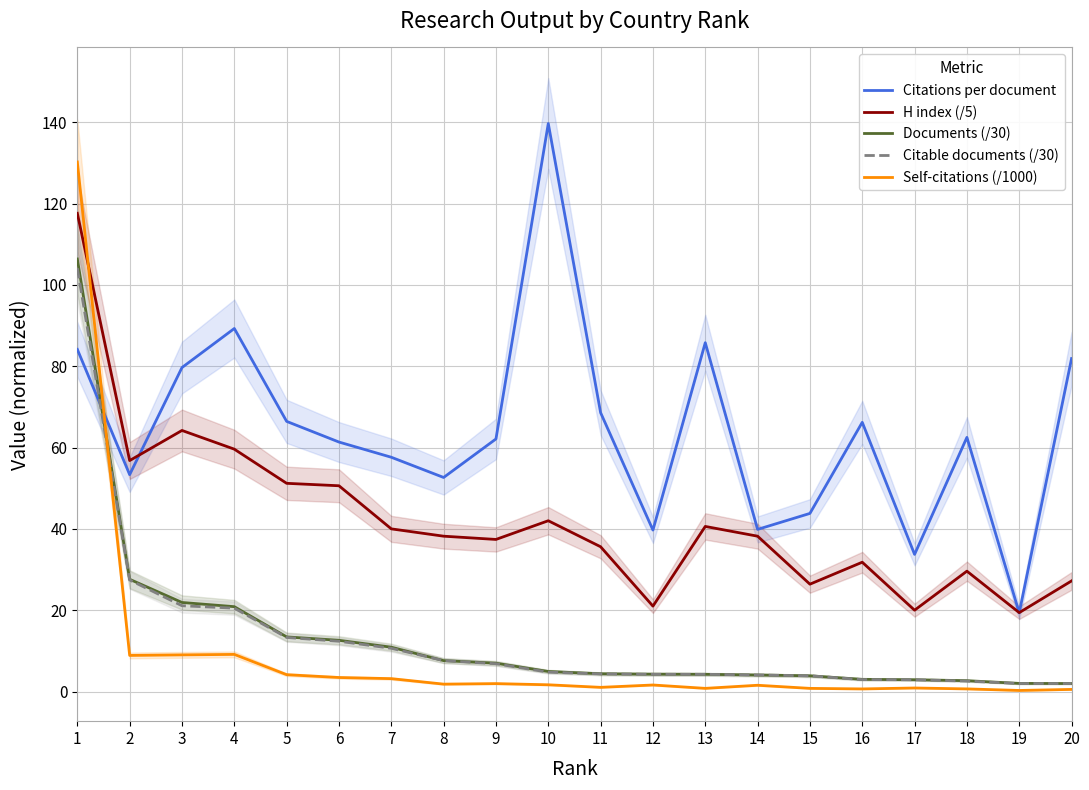

How many times do Self-citations (/1000) and Citable documents (/30) cross each other?

1